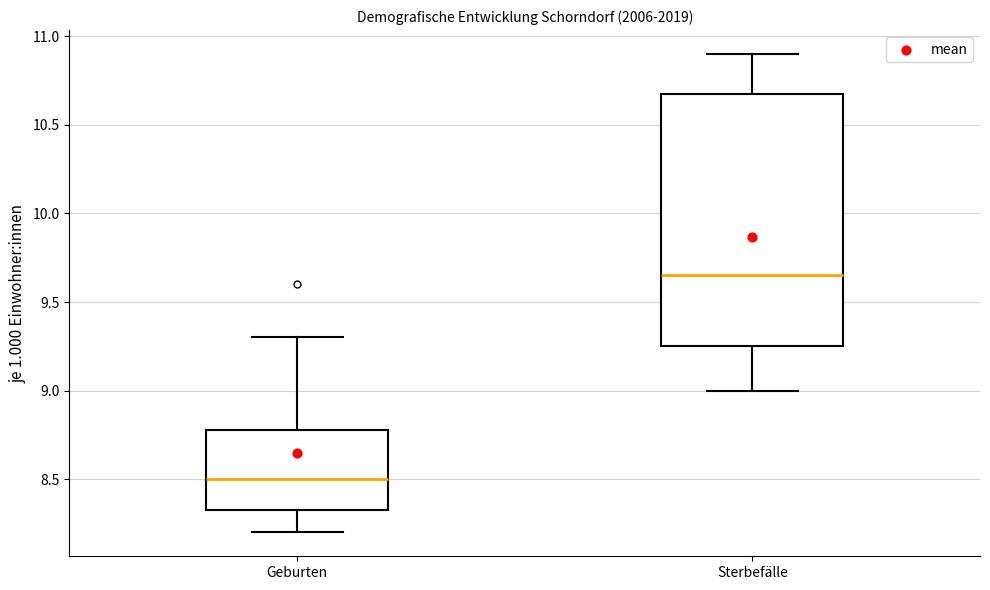

Which box is the tallest, from its lower edge to its upper edge?

Sterbefälle